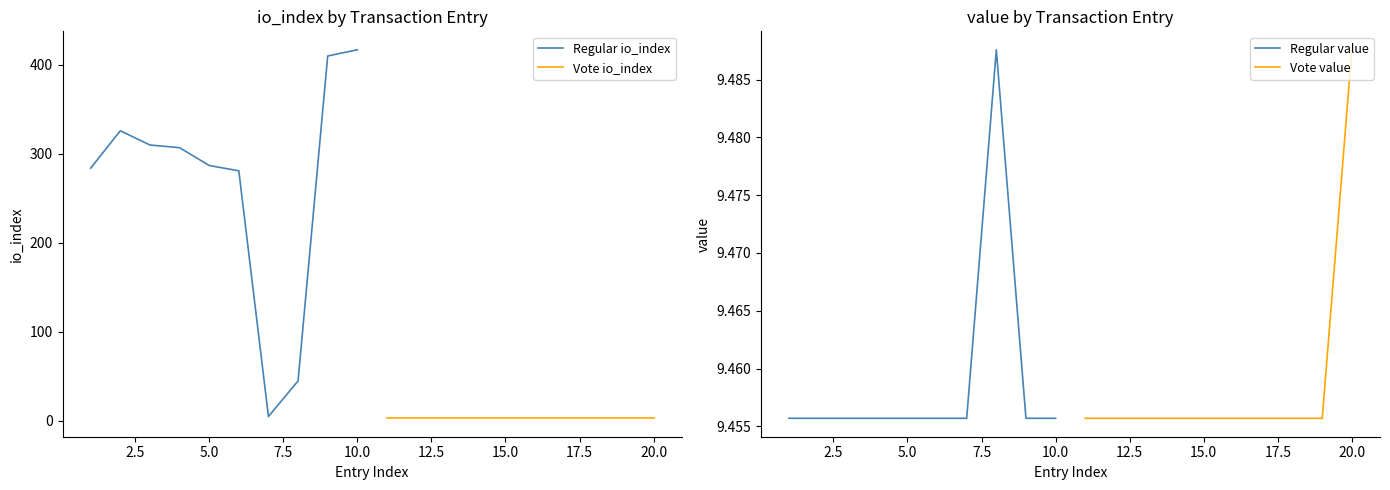

True or false: Regular value has a value of 14.5 at 10.0.

False